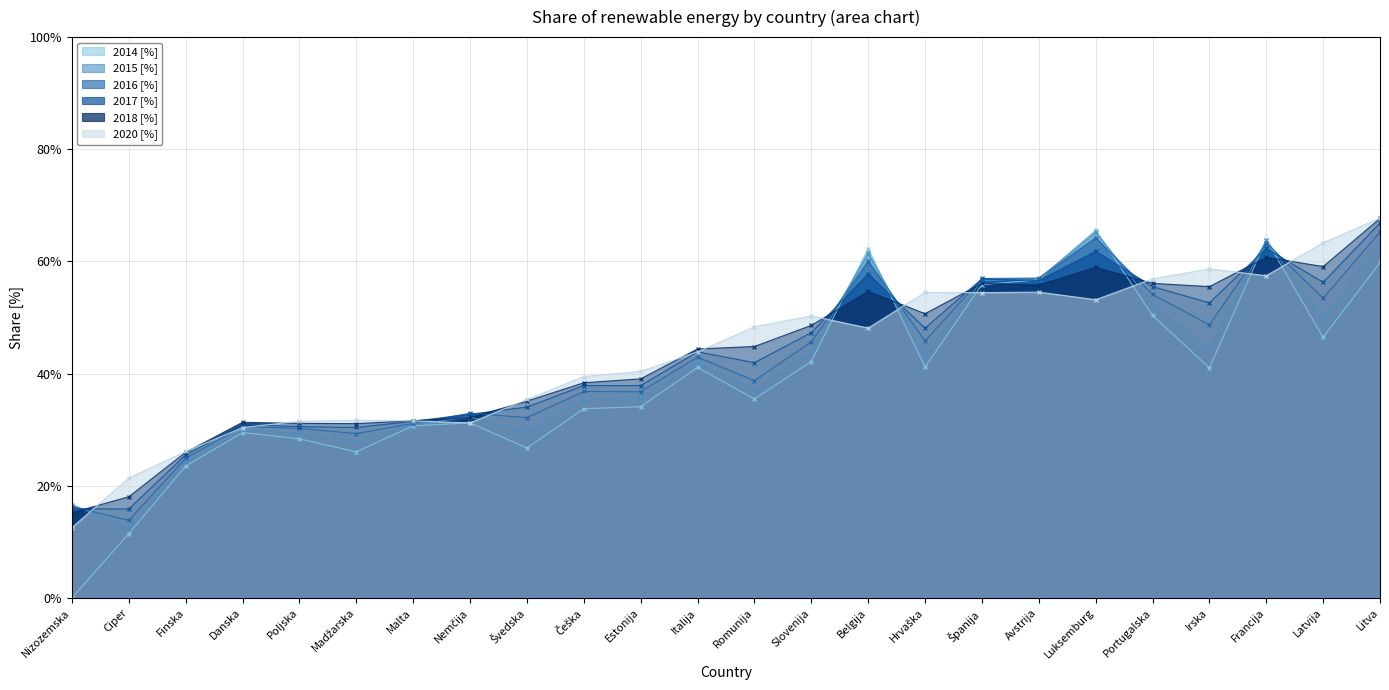

Is the value of 2015 [%] at Francija greater than the value of 2018 [%] at Madžarska?

Yes